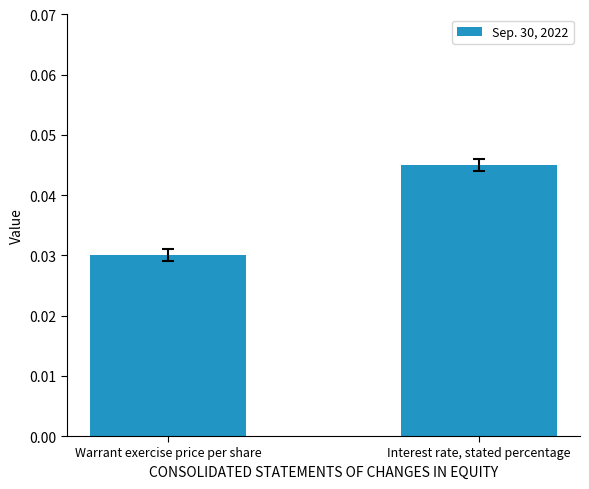

What position from the right is Interest rate, stated percentage?

1